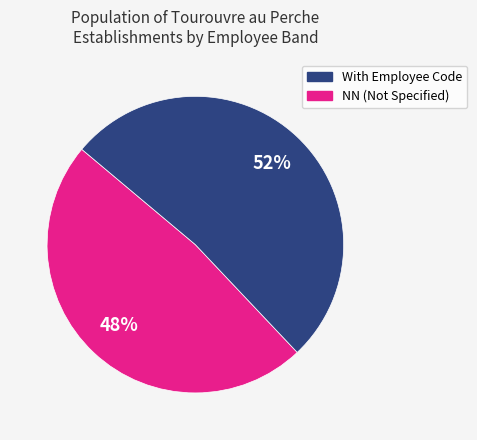

To the nearest percent, what is the average slice percentage?

50%